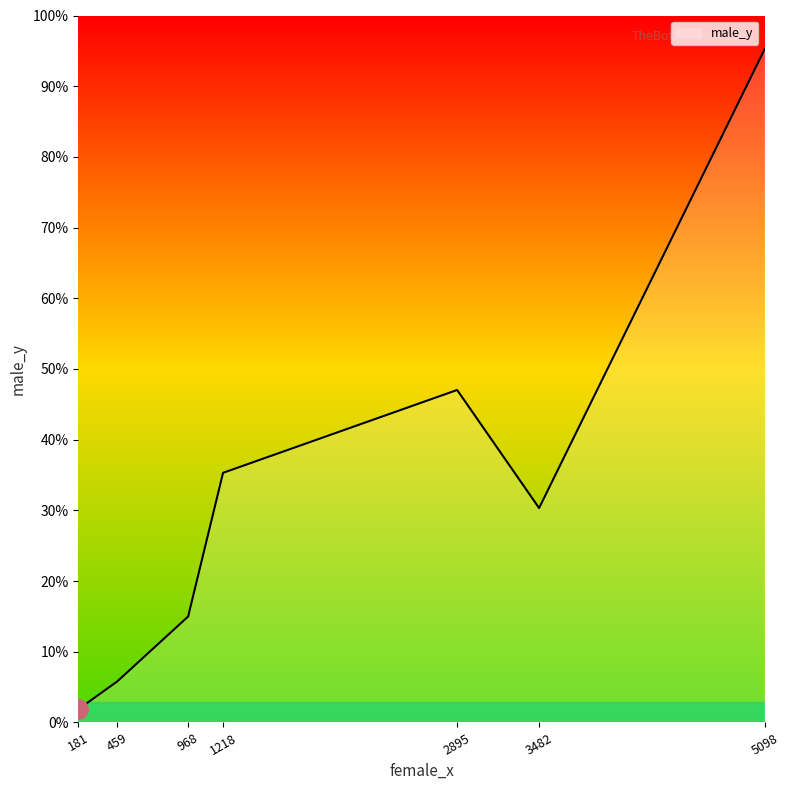

Is this an area chart (filled region under the line)?

Yes